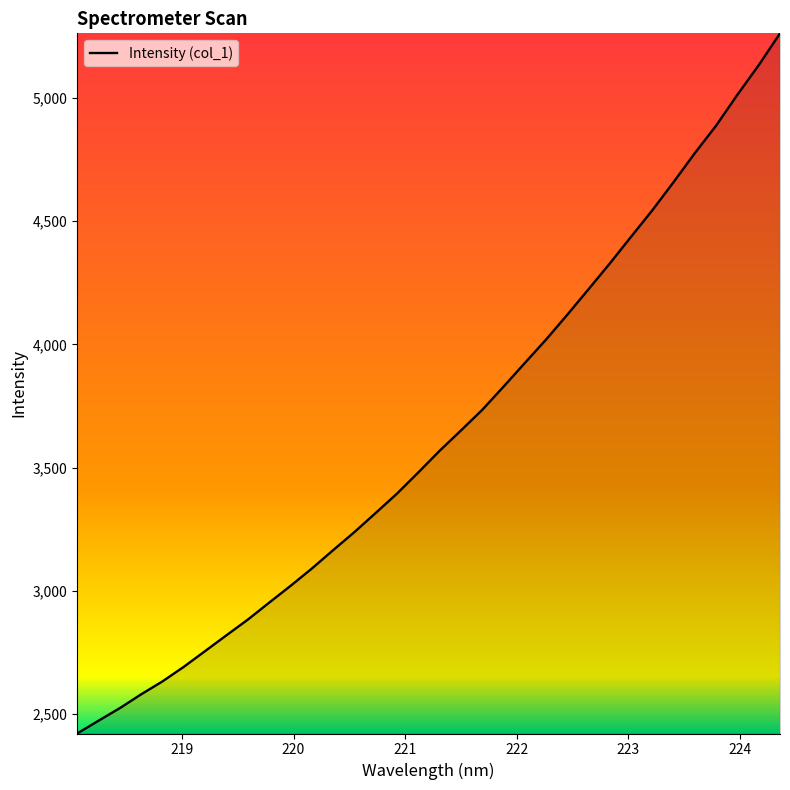

How many lines are shown in the chart?

1